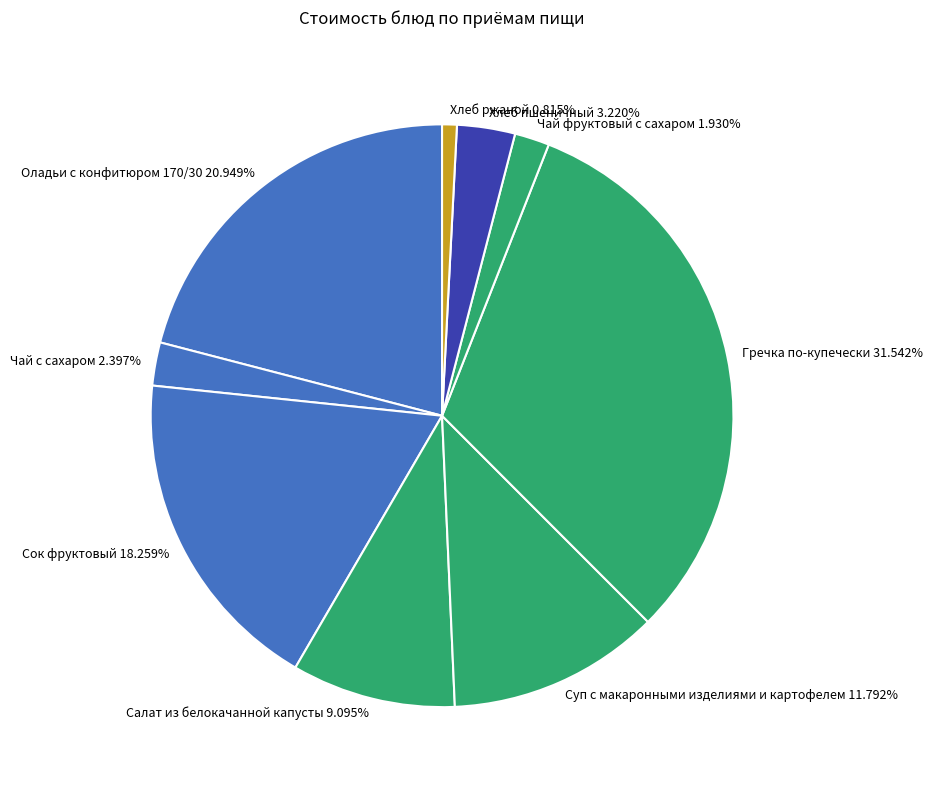

The Чай с сахаром slice represents 2% of the pie. True or false?

True